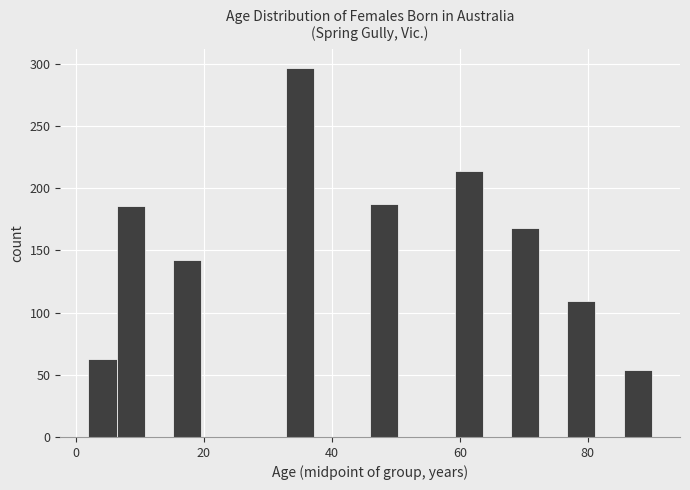

Around what value on the x-axis is the tallest bar? Give the approximate position of its centre, as read against the axis.

36